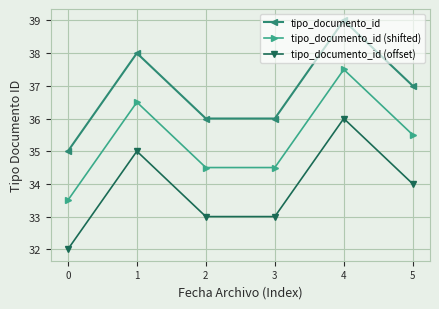

True or false: tipo_documento_id (shifted) and tipo_documento_id (offset) cross at least once.

False